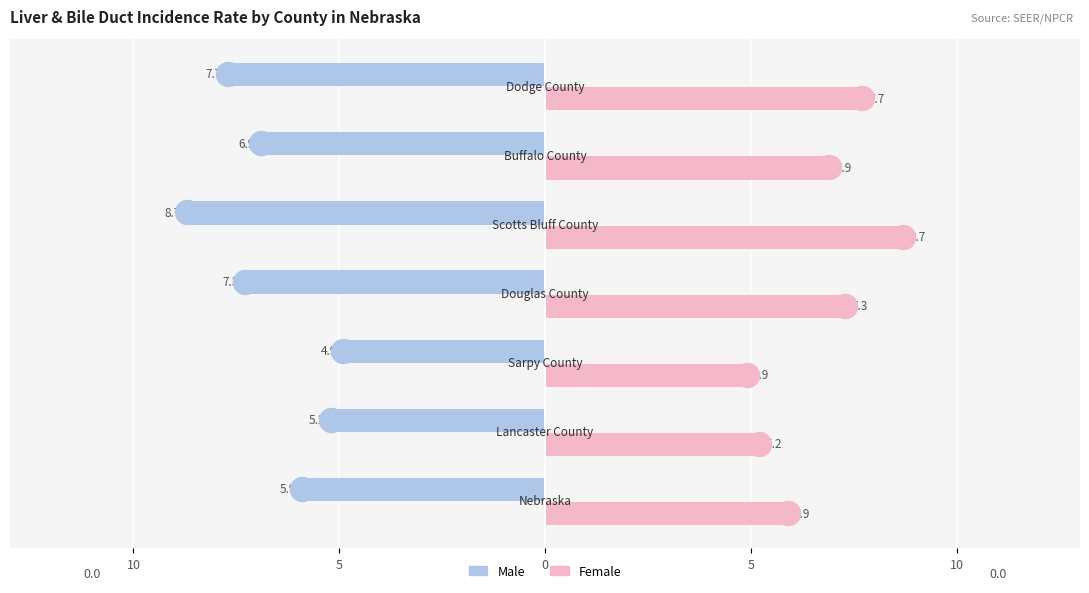

What are all the series names shown in the legend?

Male, Female